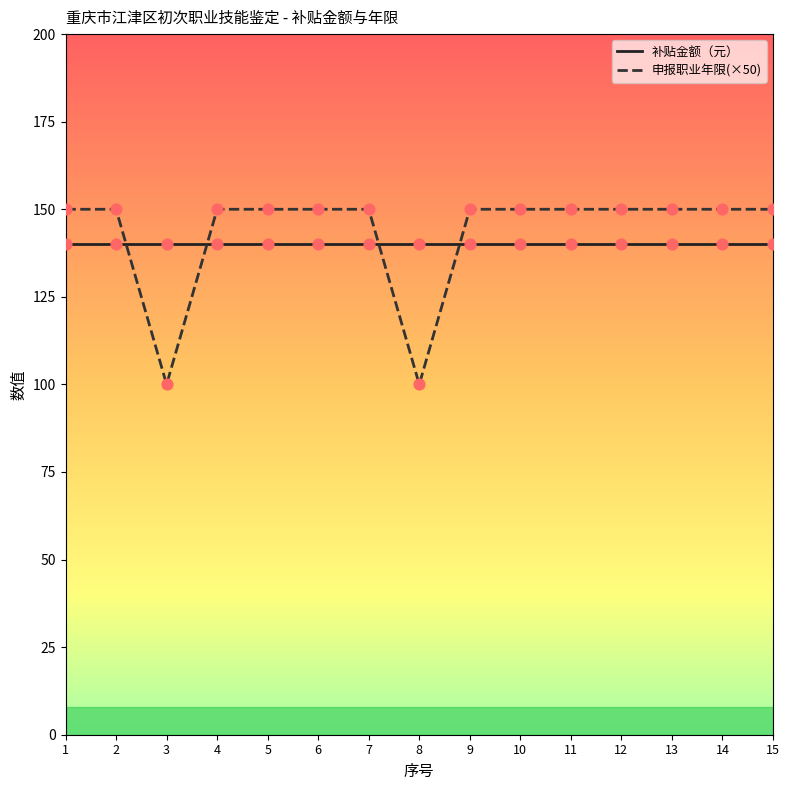

At how many categories does at least one series exceed 129?

15